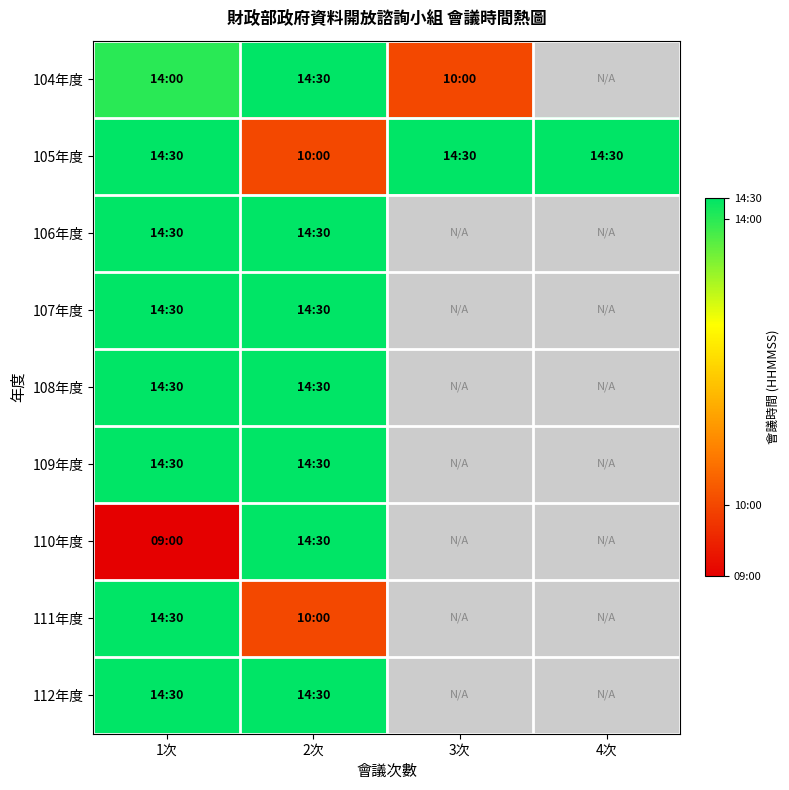

At which label is 108年度 closest to 143000?

1次